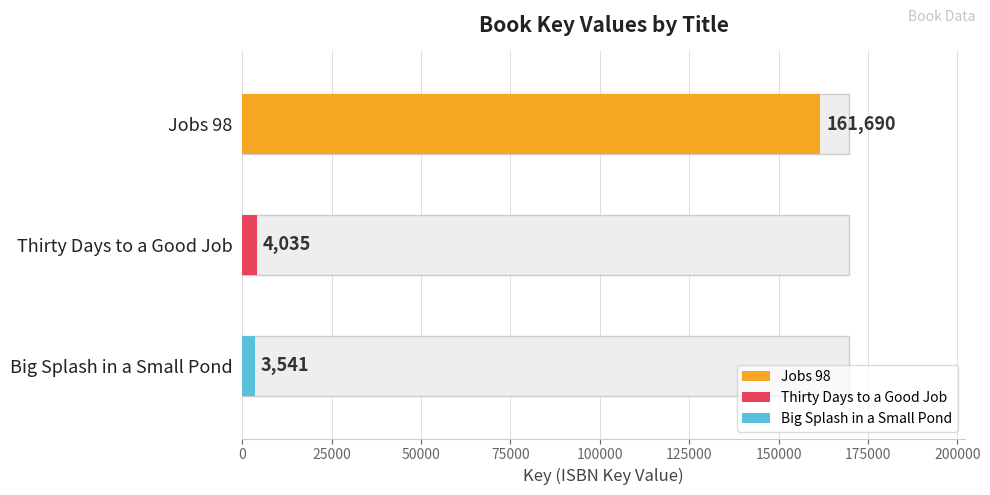

How many categories are shown in the chart?

3